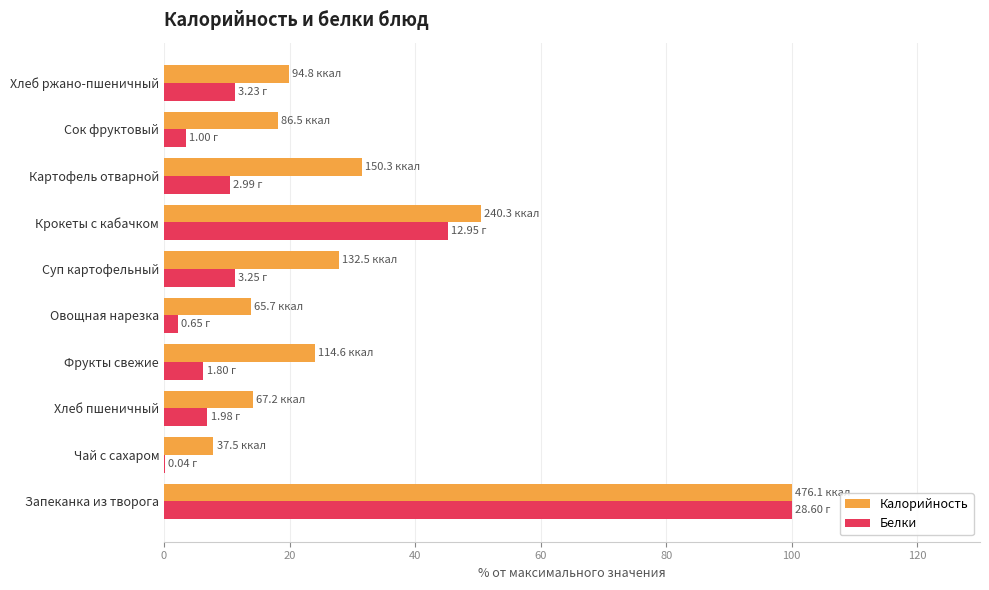

What is the sum of all Калорийность values?

307.8